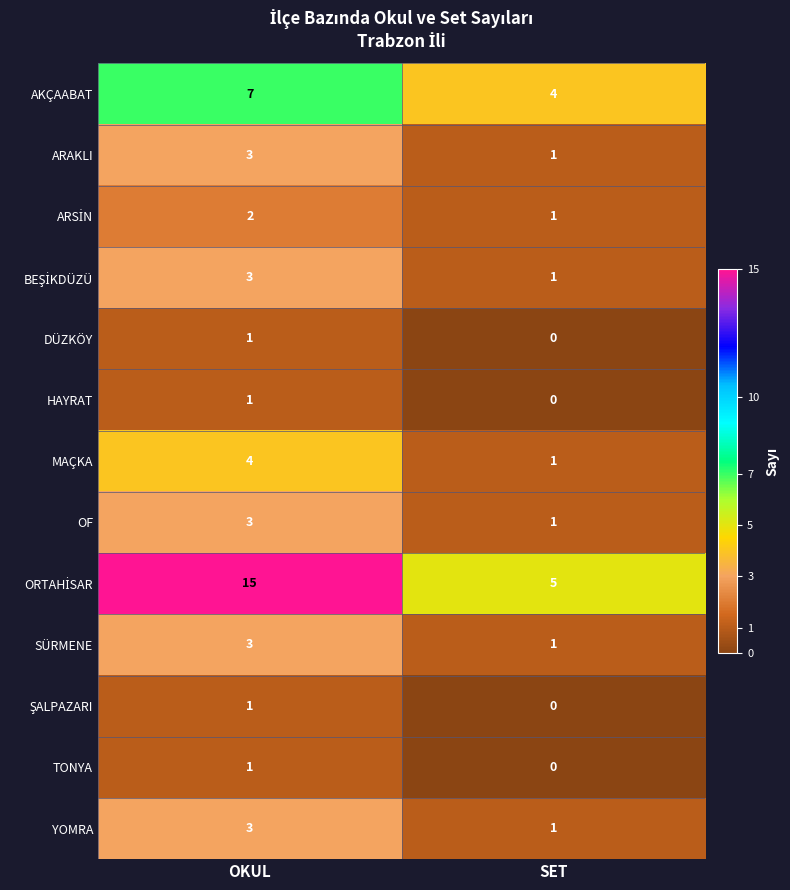

At how many categories does at least one series exceed 14?

1